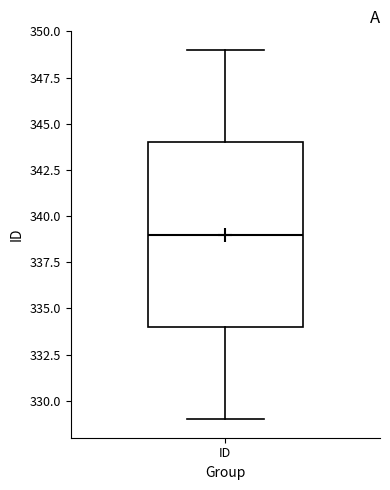

Where does the median line of the box for ID sit on the y-axis? The values are not printed on the chart, so give them approximately, as read against the axis.

339